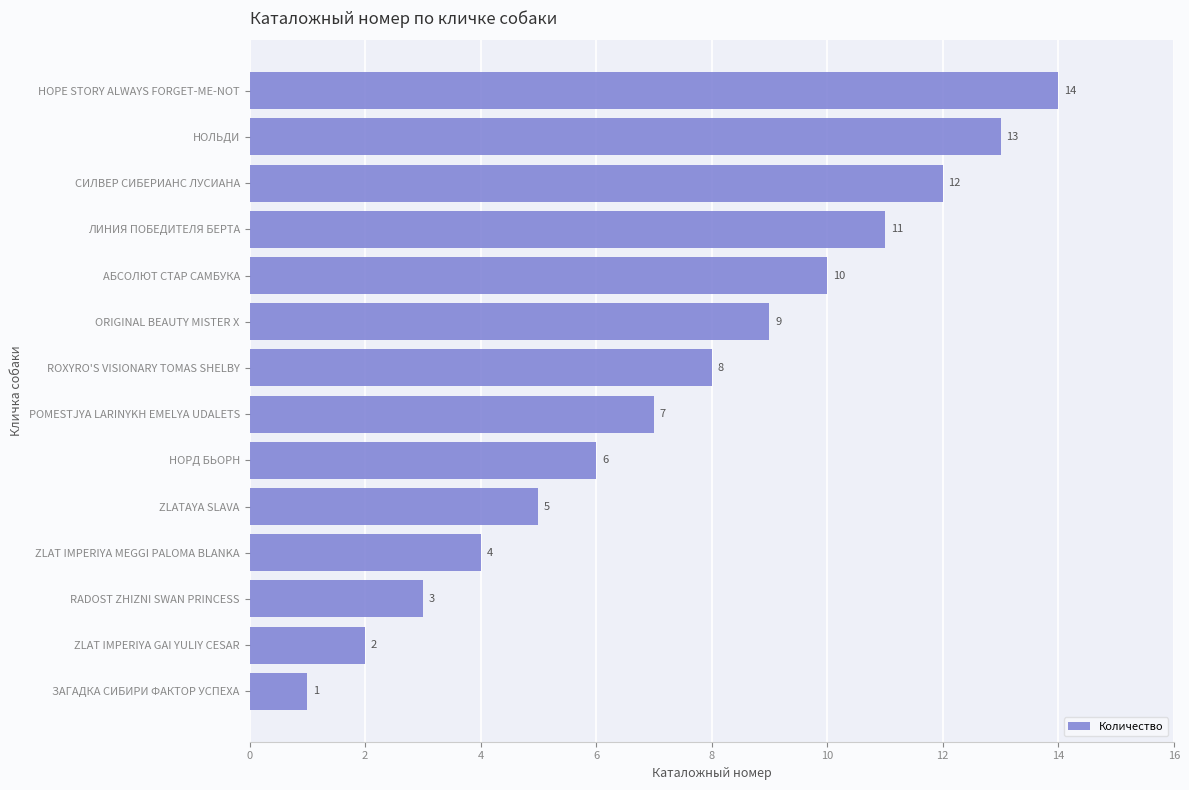

Approximately how many times larger is the value at ORIGINAL BEAUTY MISTER X compared to HOPE STORY ALWAYS FORGET-ME-NOT?

0.6